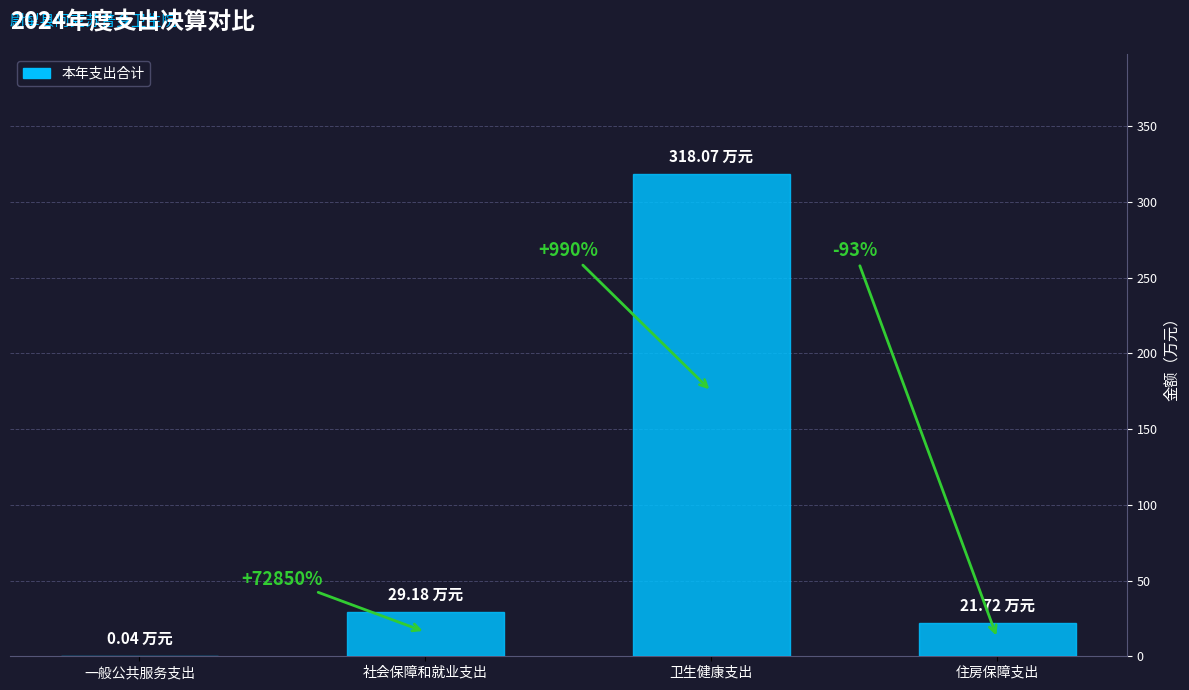

Which category has the highest value across all series?

卫生健康支出